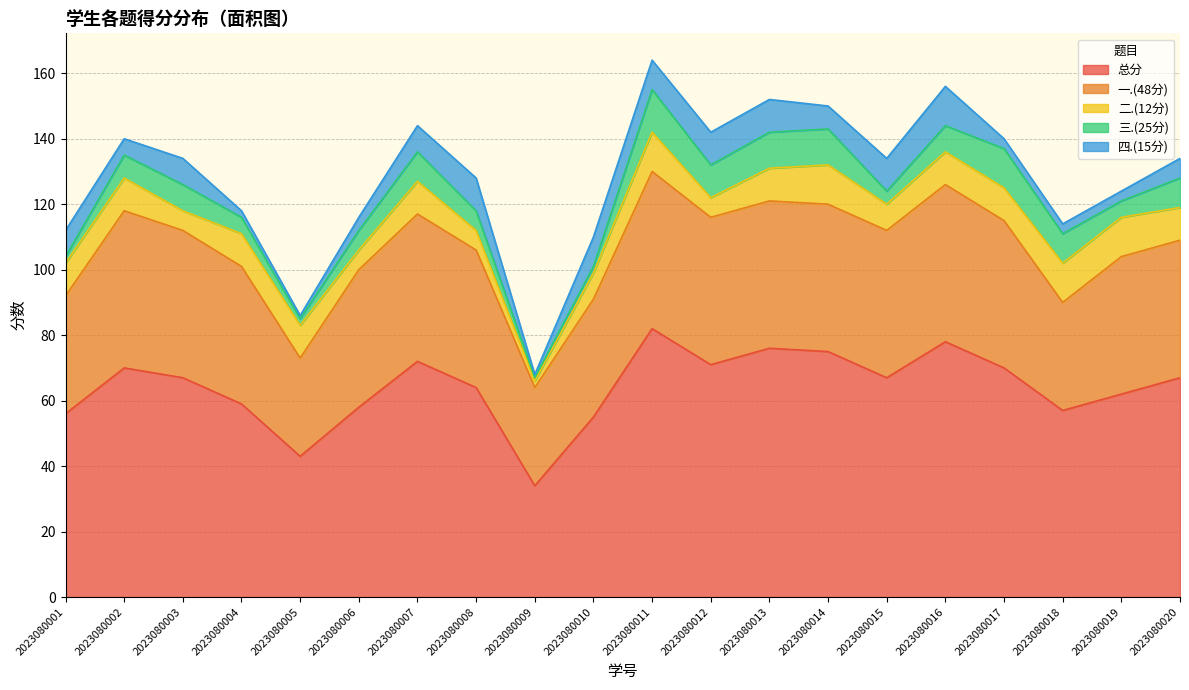

How many data points in 四.(15分) are less than 8?

10